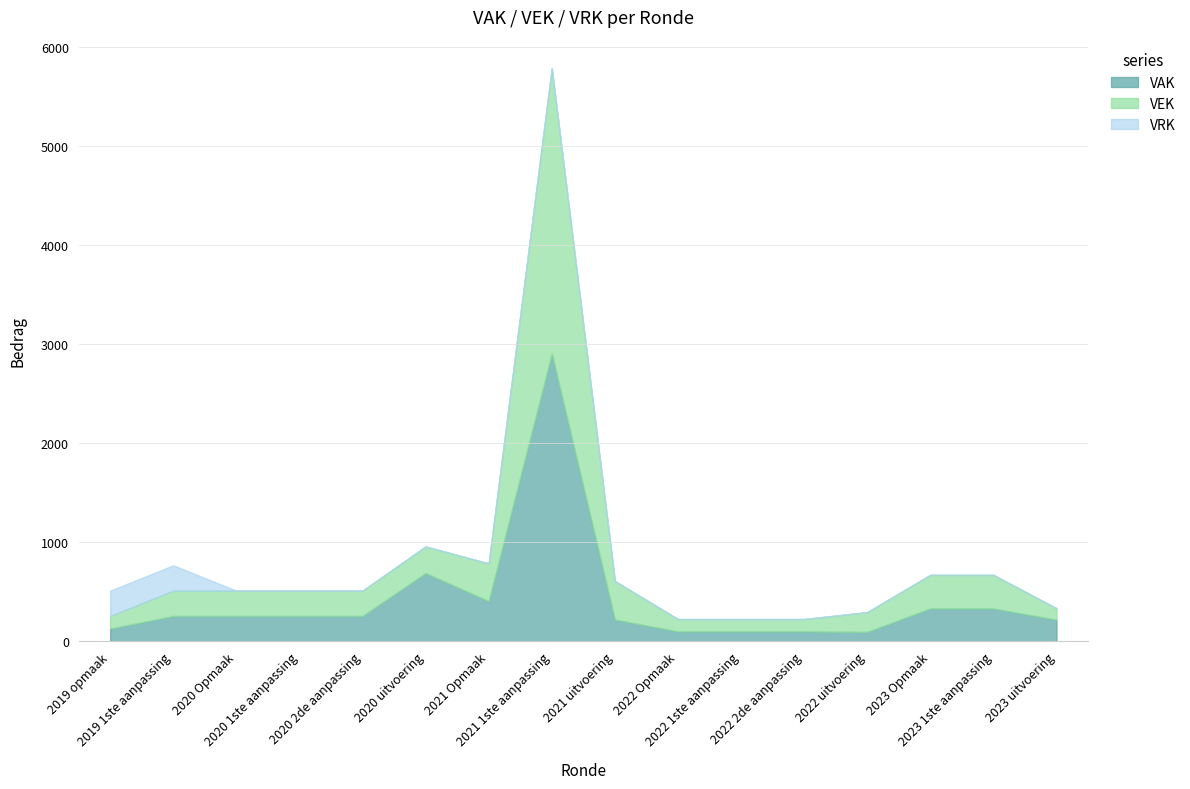

What is the label of the 4th point from the left?

2020 1ste aanpassing